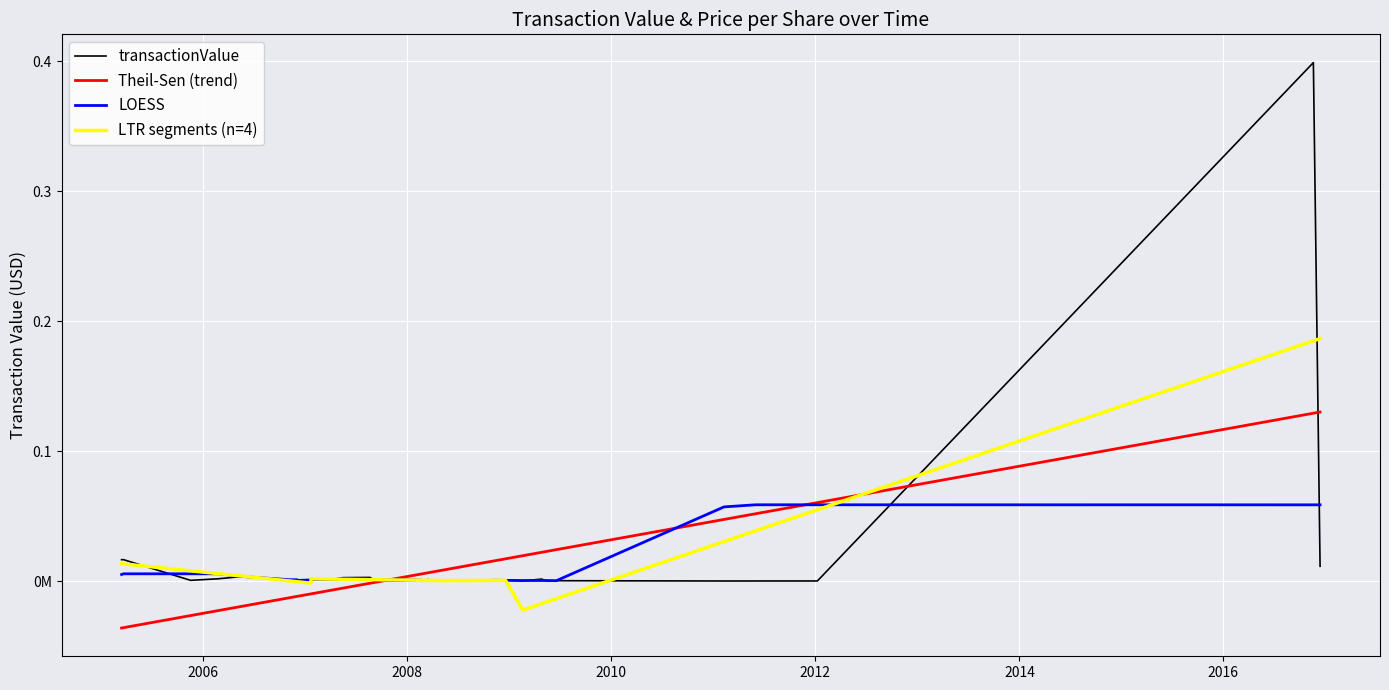

True or false: transactionPricePerShare and transactionValue intersect in this chart.

False